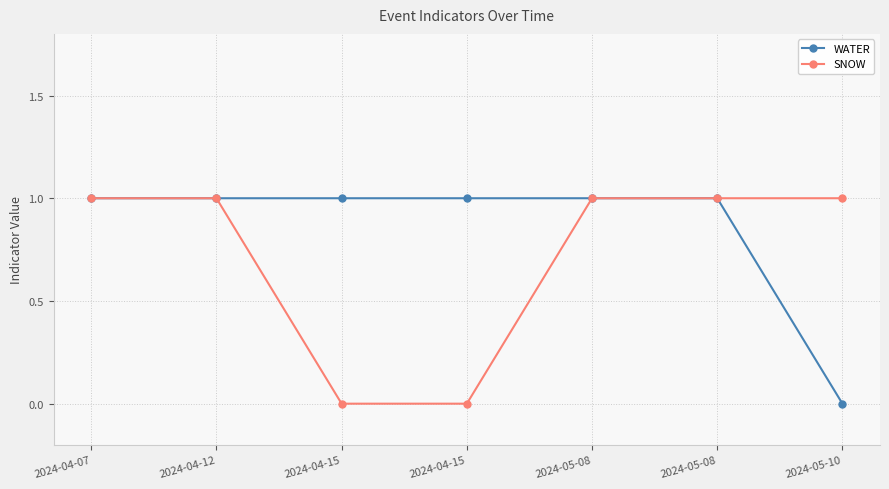

At which category is the sum across all series the highest?

2024-04-07